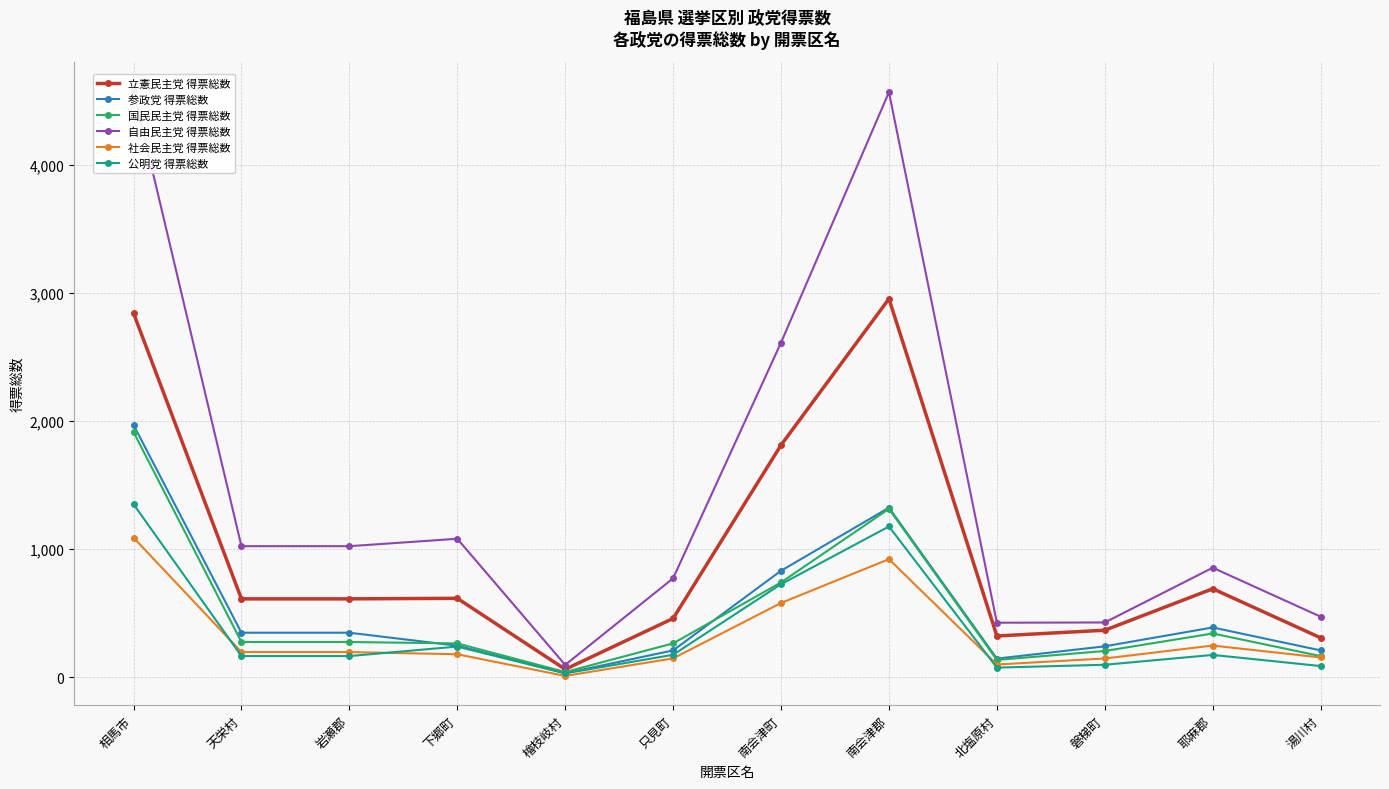

True or false: 参政党 得票総数 has more than 0 points higher than both neighbors.

True